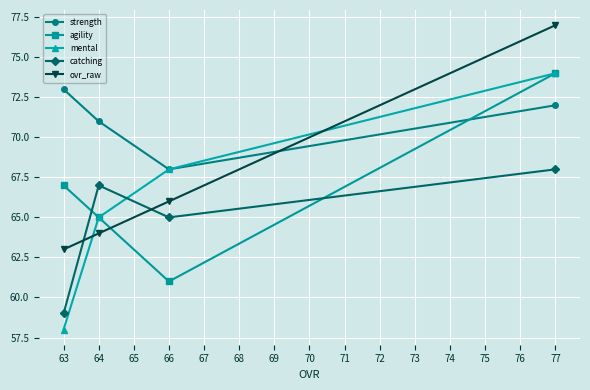

True or false: agility has more than 2 points higher than both neighbors.

False